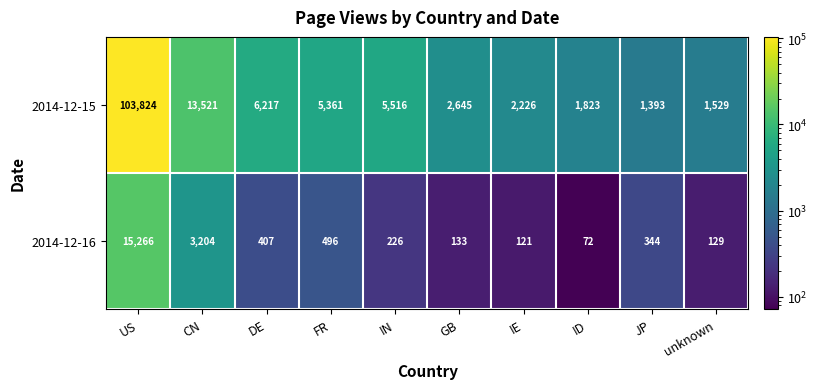

What is the smallest value displayed?

72